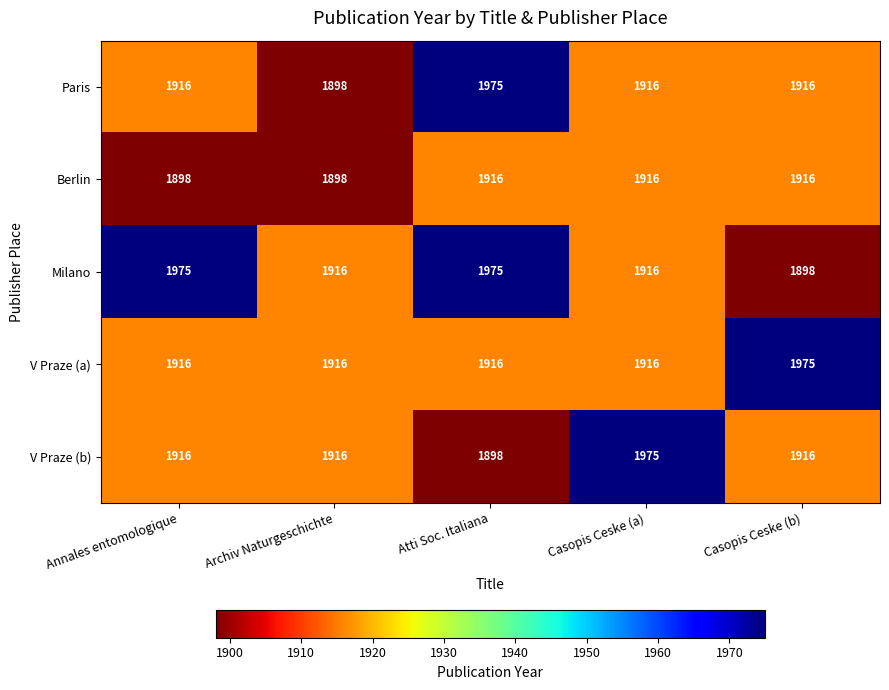

The value of V Praze (a) at Archiv Naturgeschichte is 940. True or false?

False